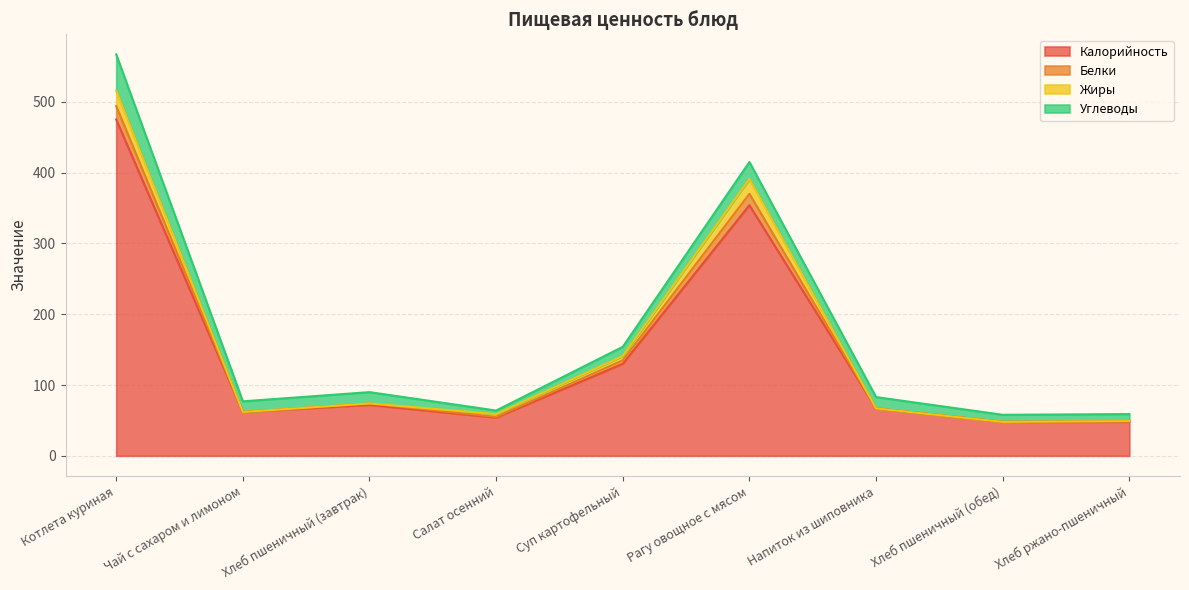

At which category is the sum across all series the highest?

Котлета куриная